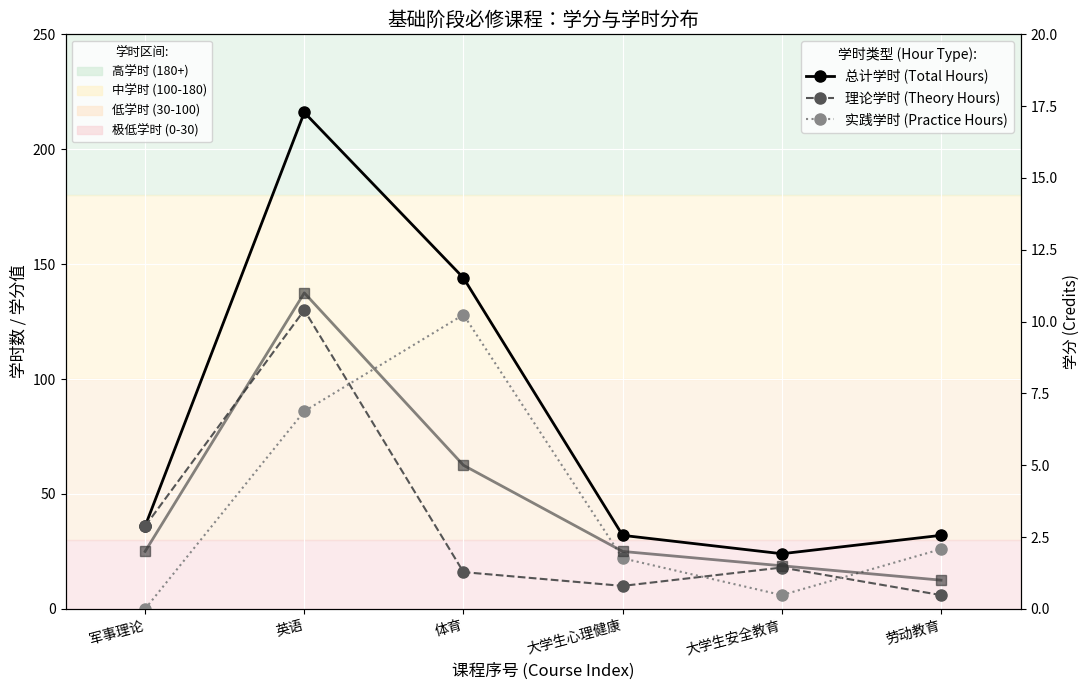

What is the label of the 4th point from the left?

大学生心理健康